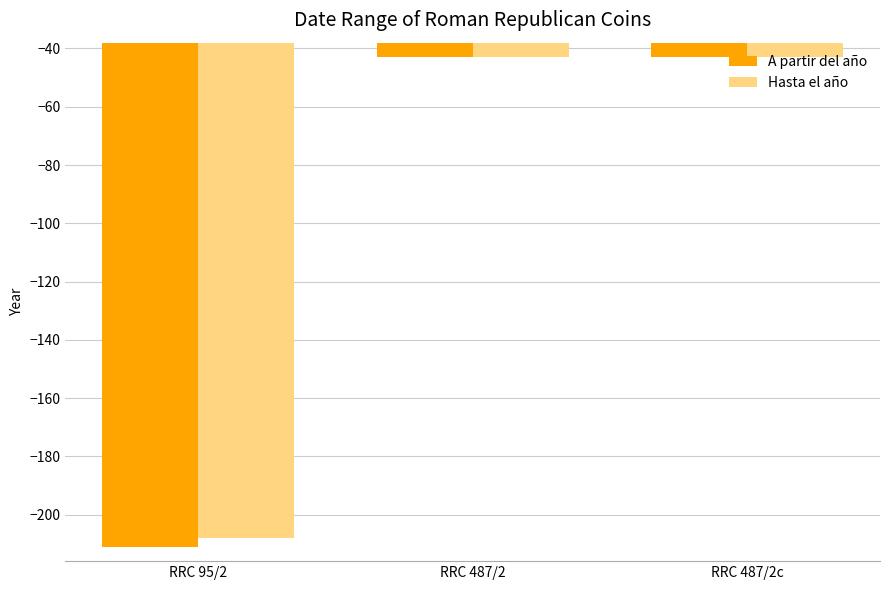

What is the highest value of the A partir del año series?

-43